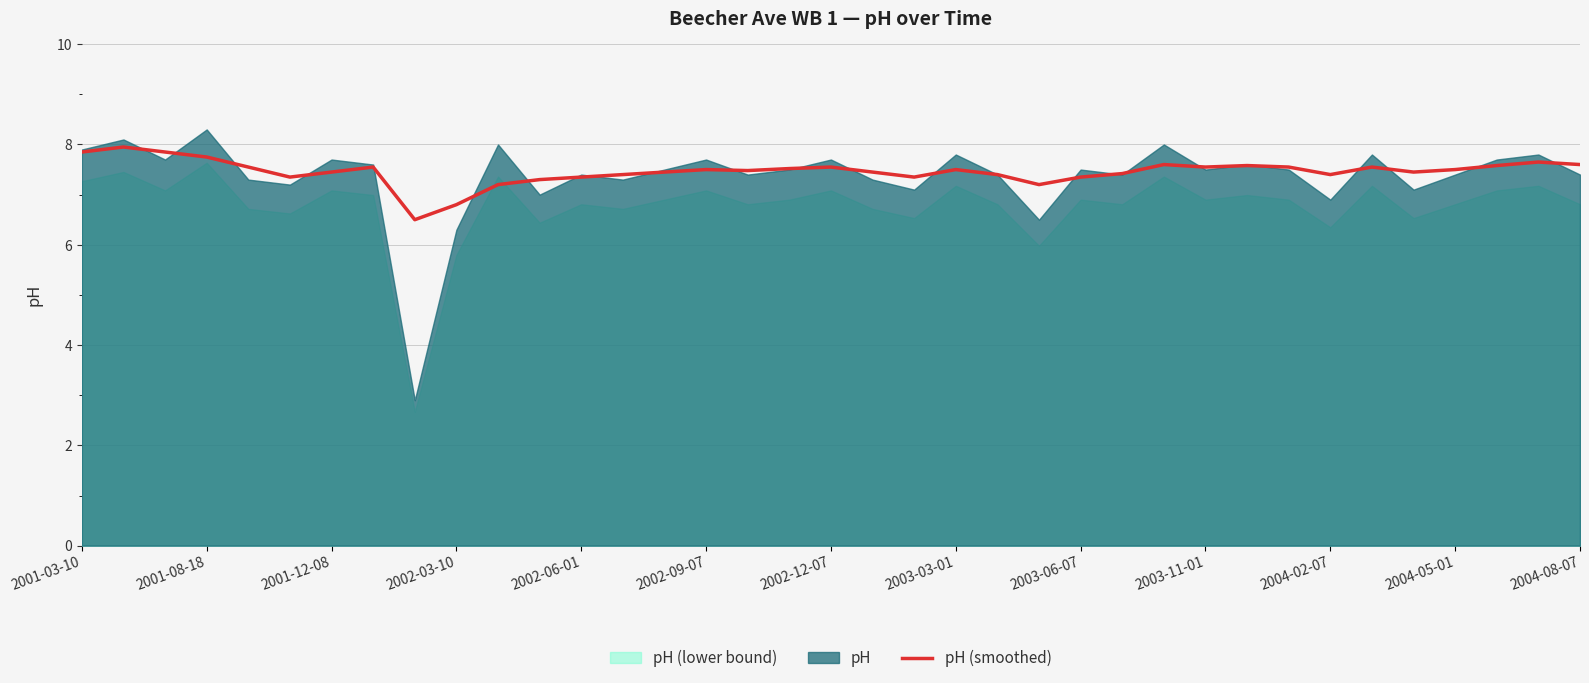

True or false: the data has more than 1 interior local peaks.

True